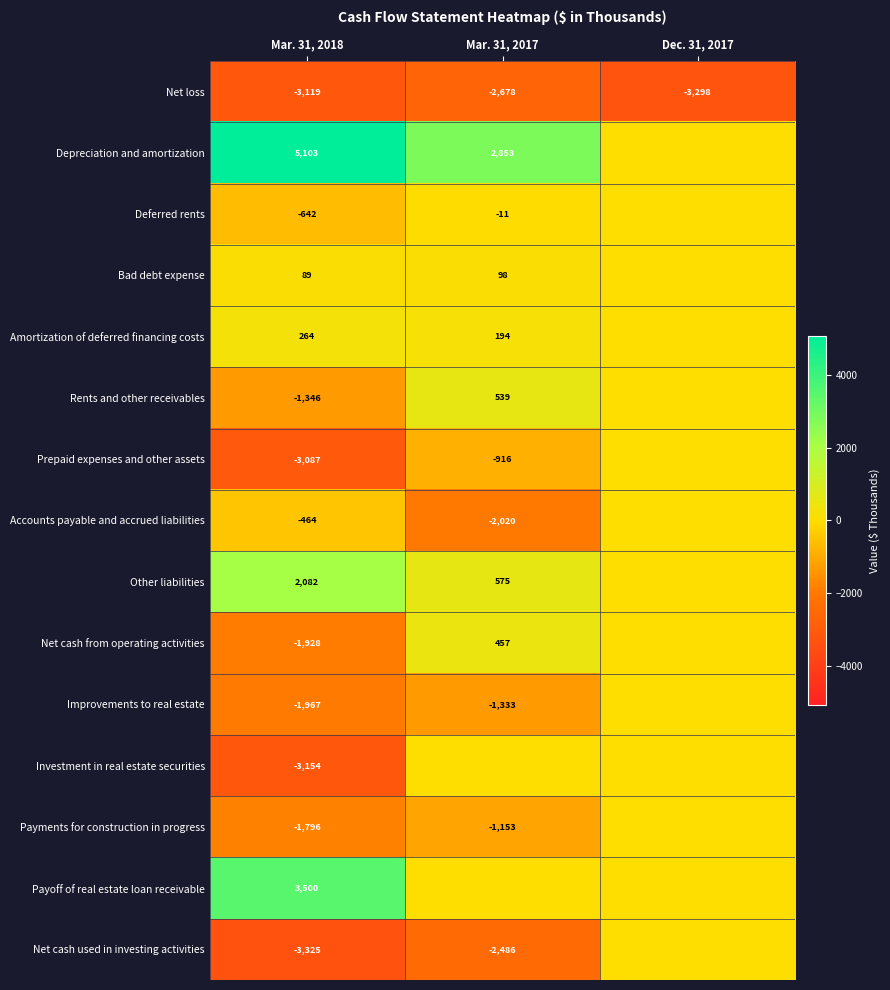

What is the difference between the highest and lowest values at Dec. 31, 2017?

3298